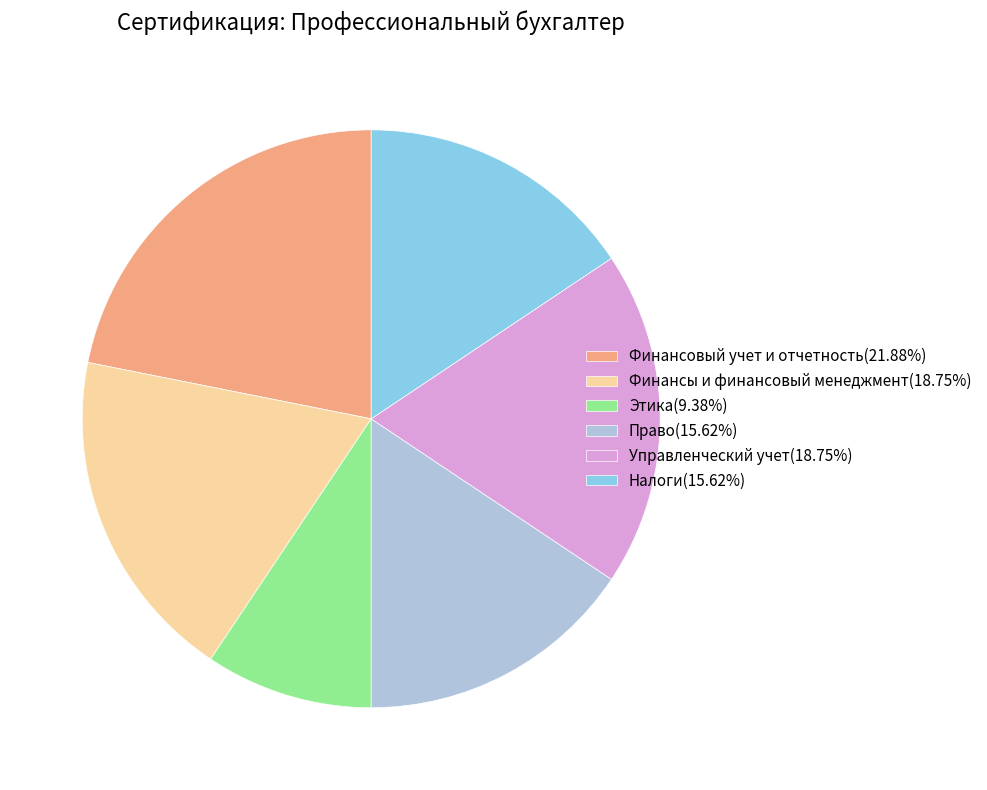

True or false: Финансовый учет и отчетность accounts for 28% of the total.

False